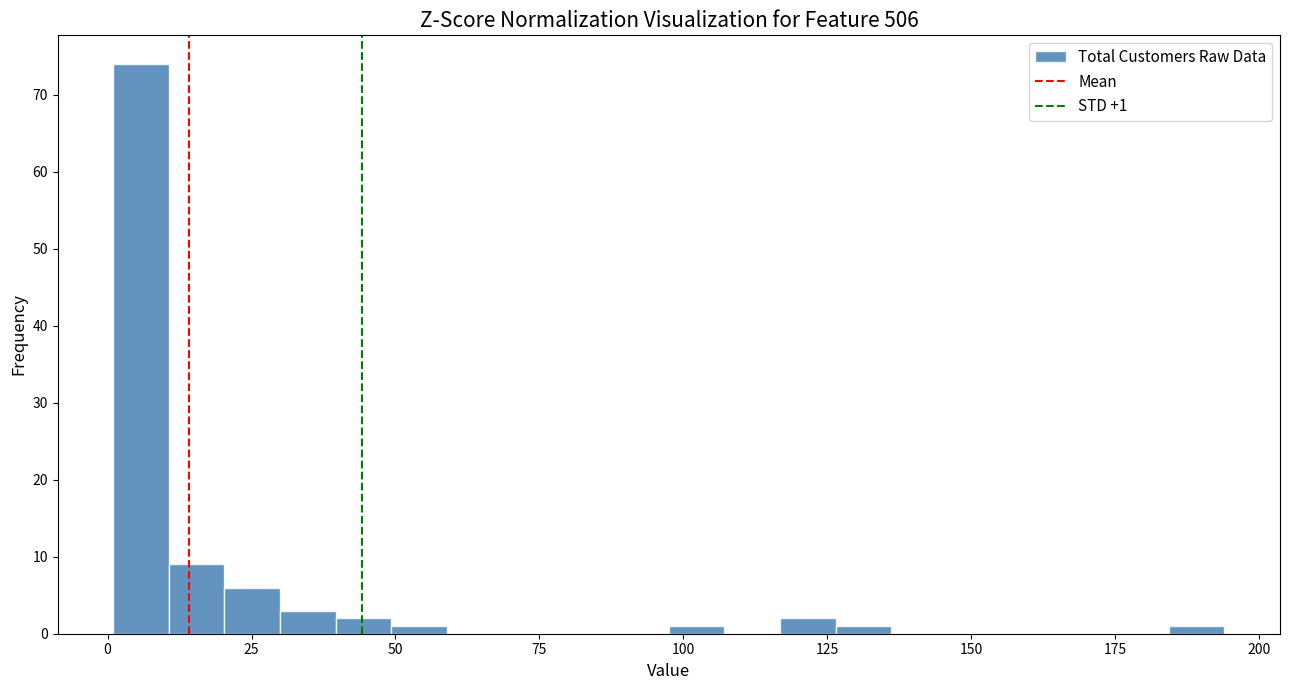

Around what value on the x-axis is the tallest bar? Give the approximate position of its centre, as read against the axis.

5